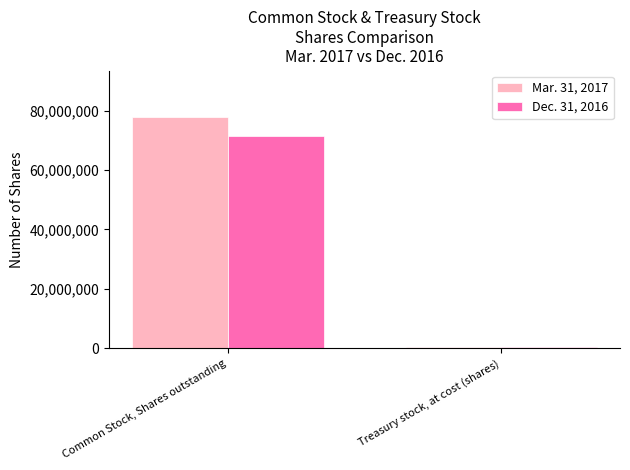

Which category has the lowest value in the Dec. 31, 2016 series?

Treasury stock, at cost (shares)